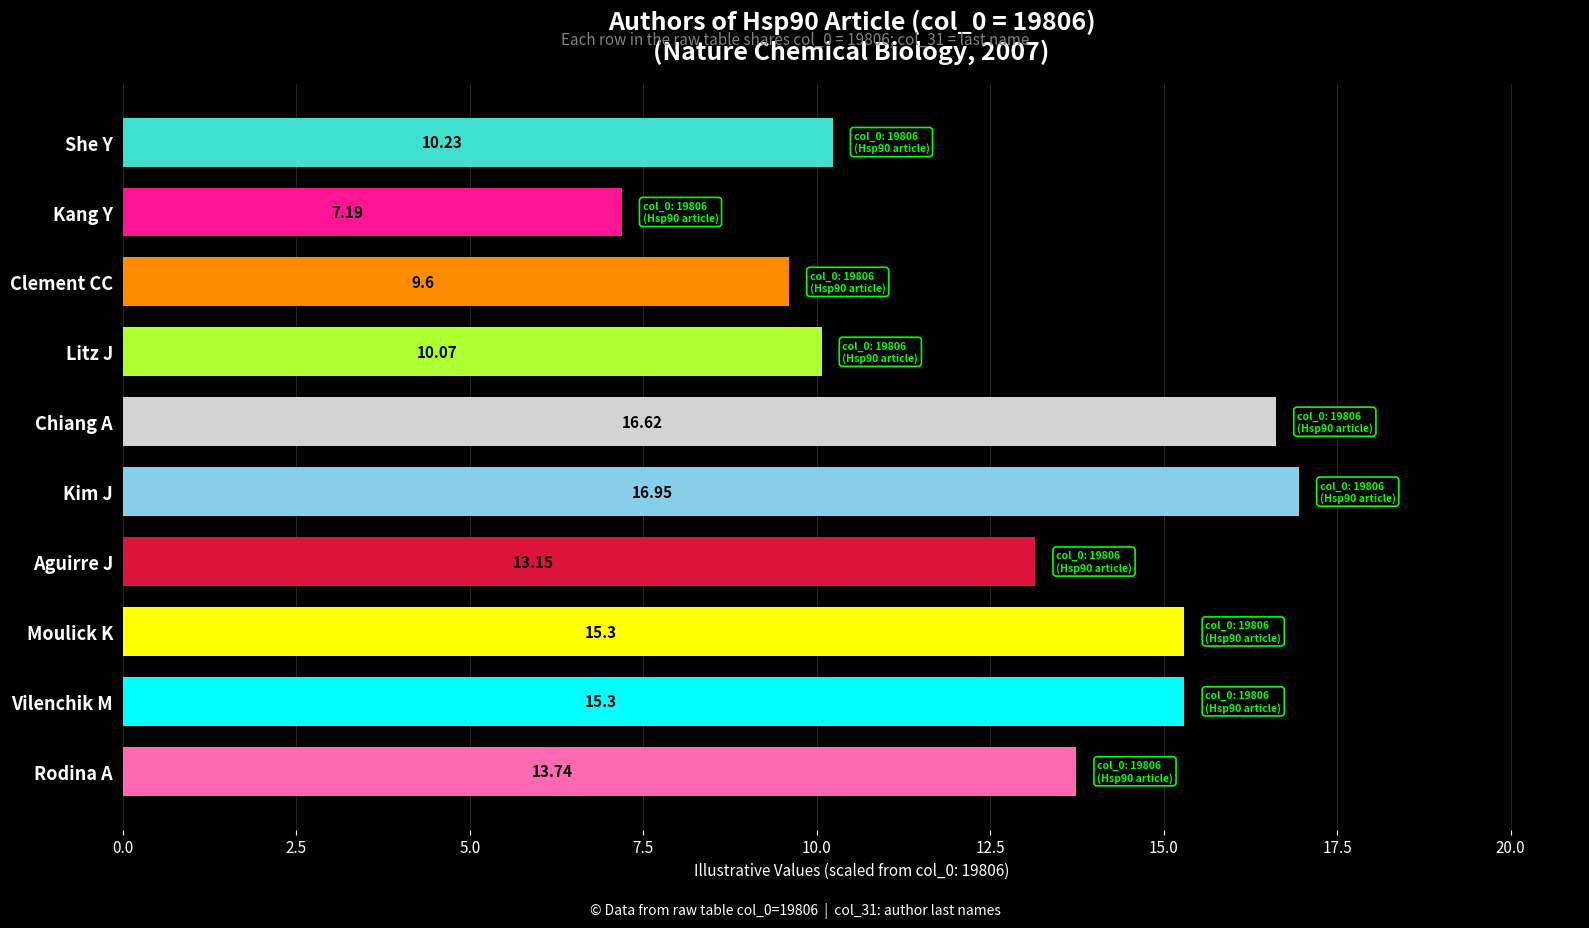

What is the ratio of the value at Rodina A to the value at She Y?

1.3